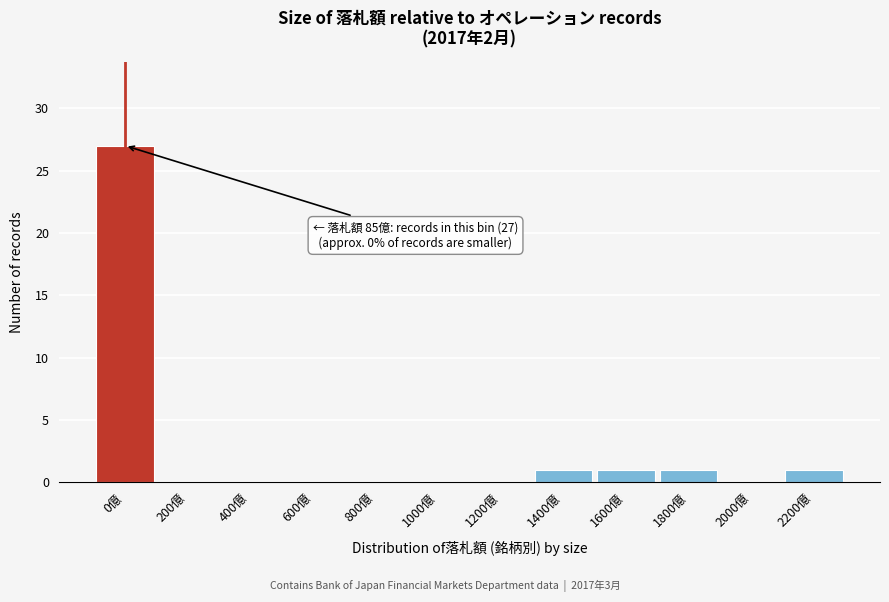

Reading left to right, extract all data points from this chart.

0億=27	200億=0	400億=0	600億=0	800億=0	1000億=0	1200億=0	1400億=1	1600億=1	1800億=1	2000億=0	2200億=1